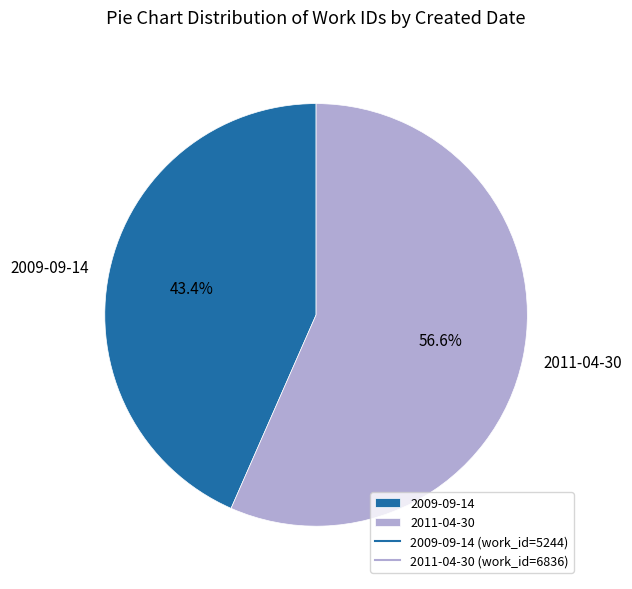

What is the smallest slice in the pie chart?

2009-09-14